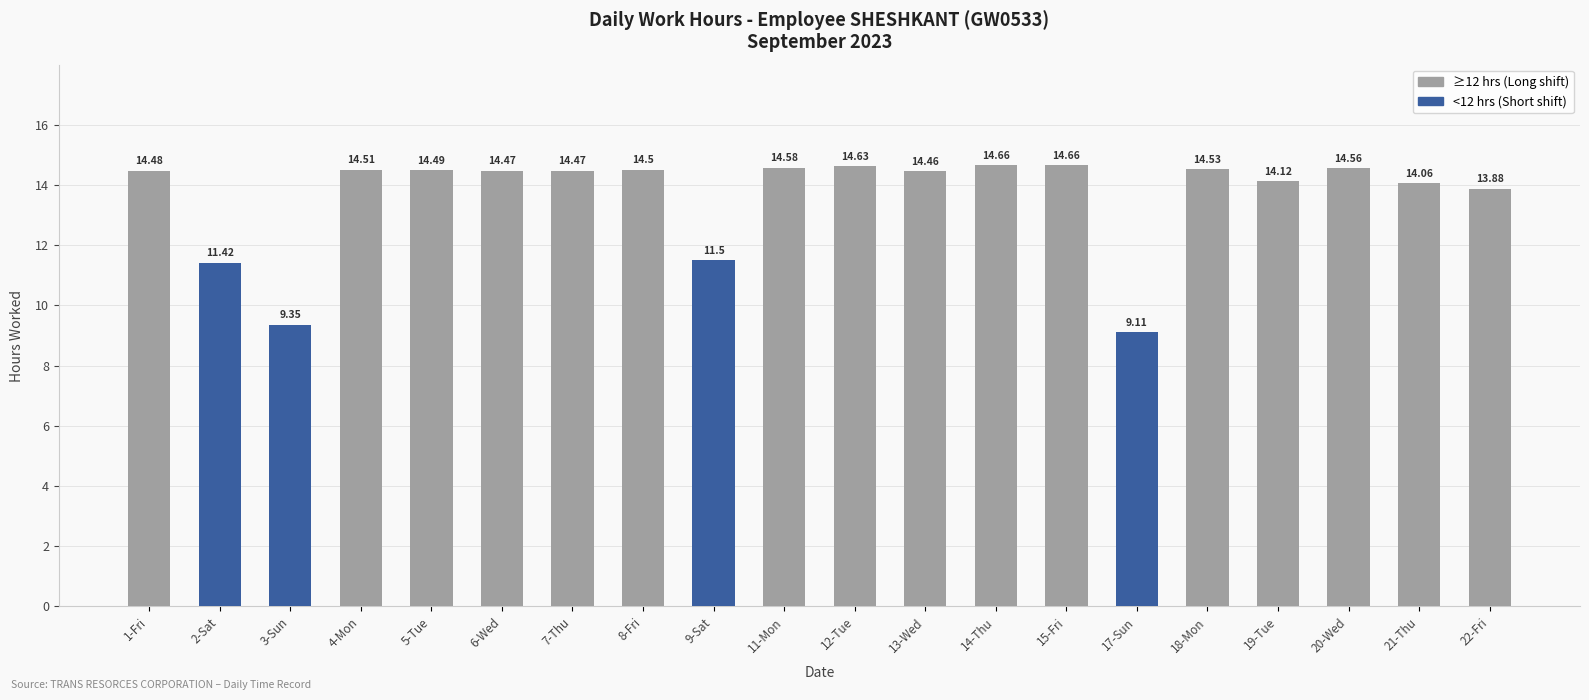

How many values exceed 14?

15